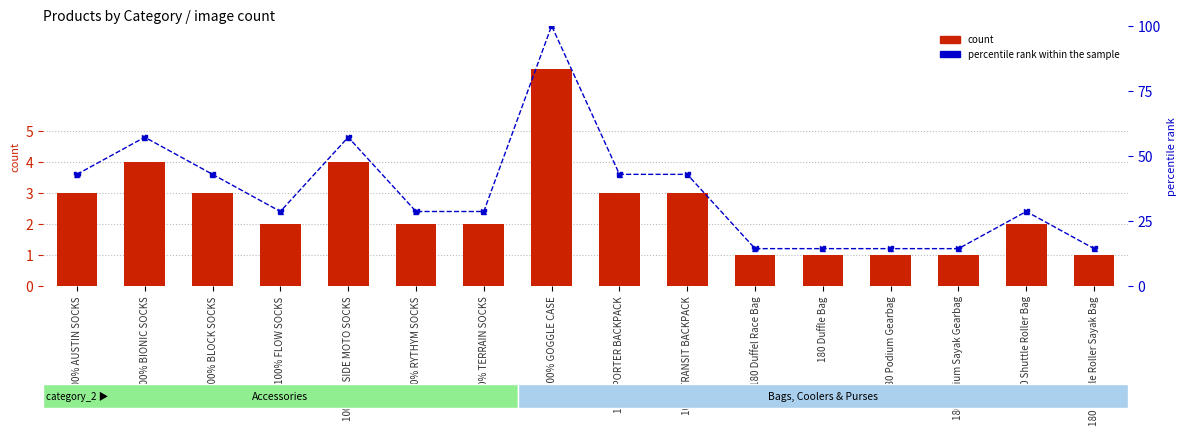

Which series has the largest total across all categories?

percentile rank within the sample